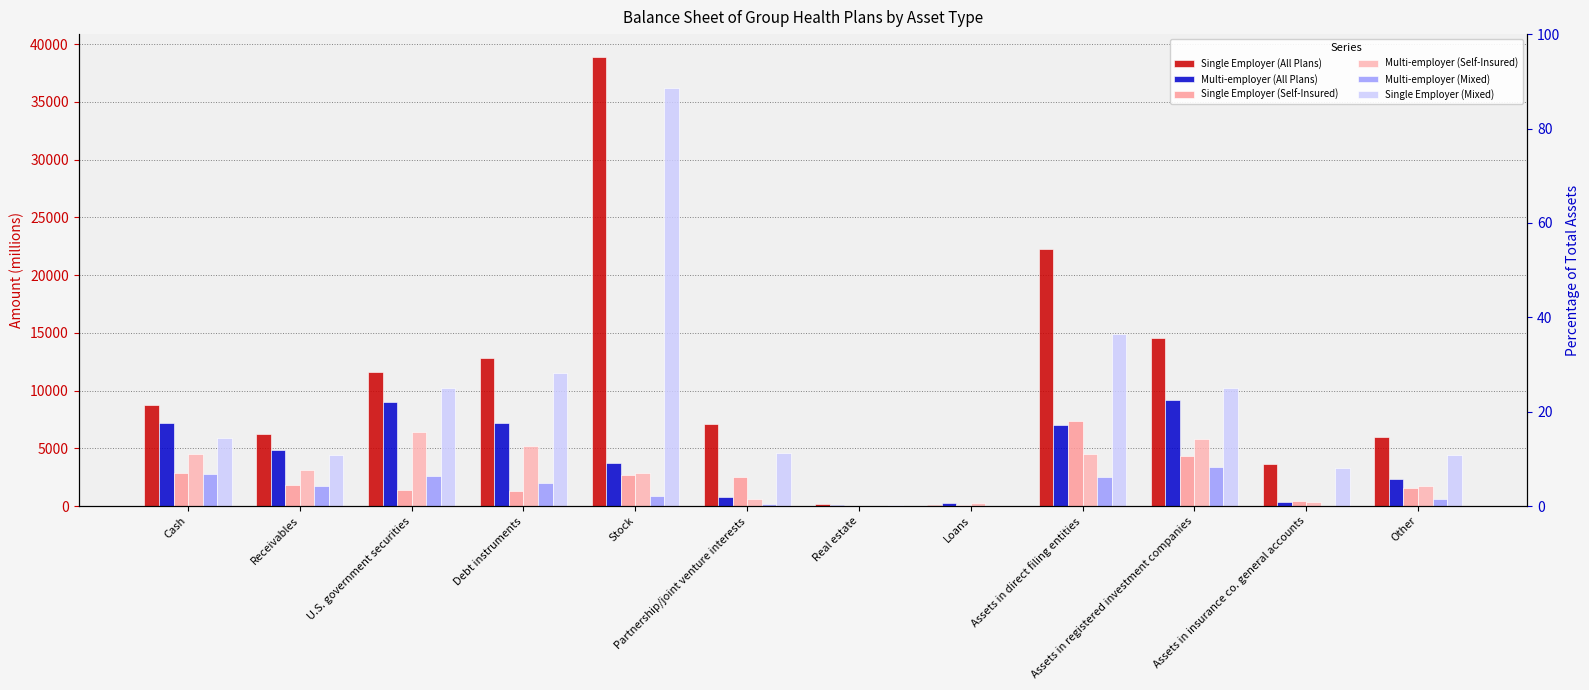

Are the bars grouped side by side (vs. stacked)?

Yes